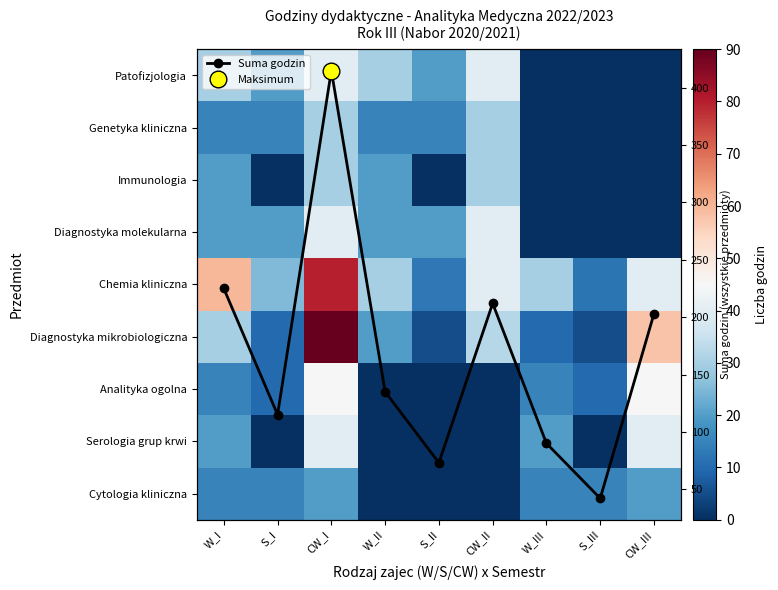

True or false: Suma godzin has more than 1 interior local peaks.

True